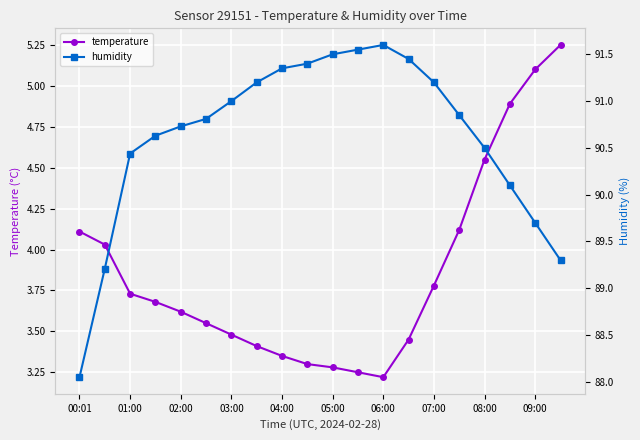

Rank the series at 02:00 from lowest to highest value.

temperature, humidity